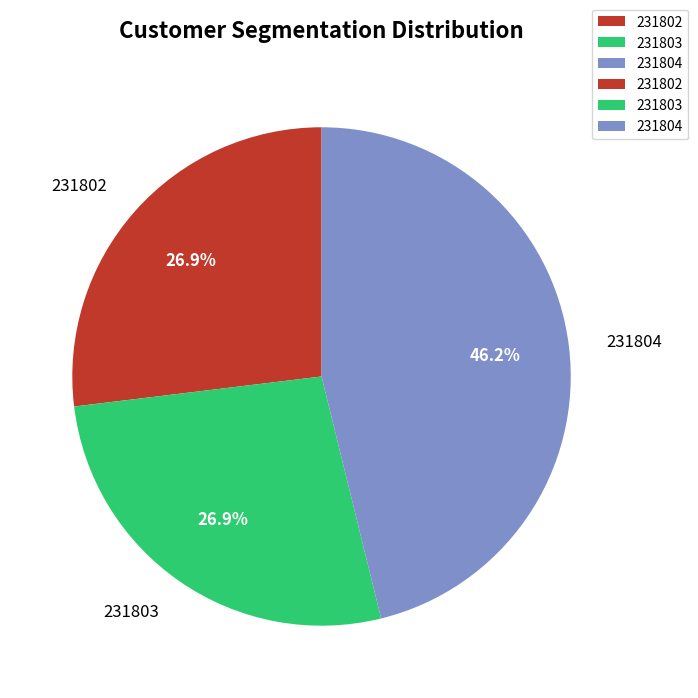

The 231803 slice represents 19% of the pie. True or false?

False